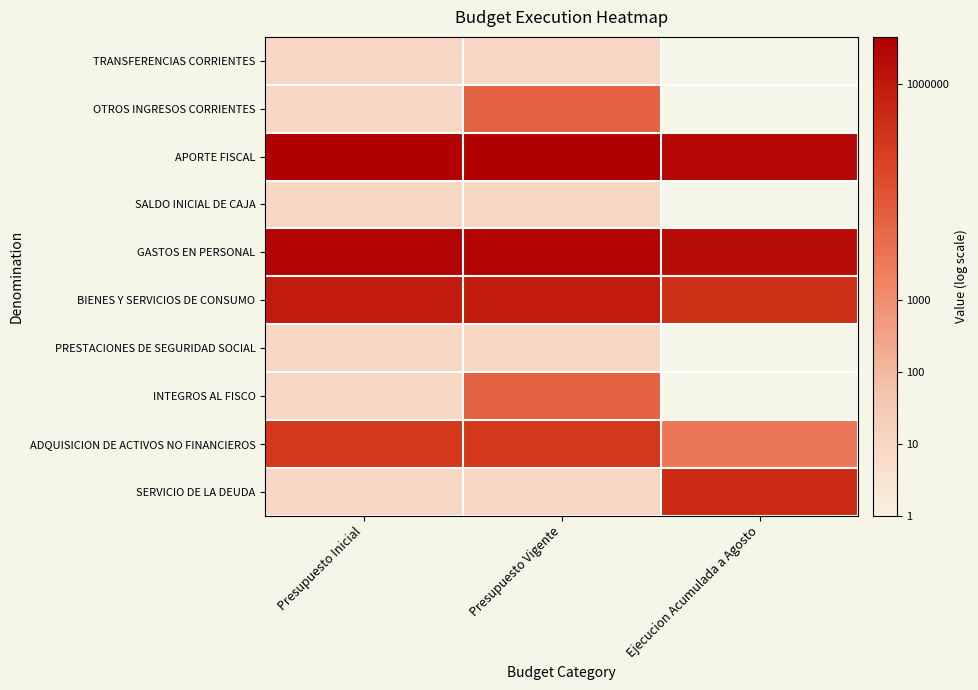

What is the difference between the SERVICIO DE LA DEUDA values at Presupuesto Inicial and Ejecucion Acumulada a Agosto?

4.6